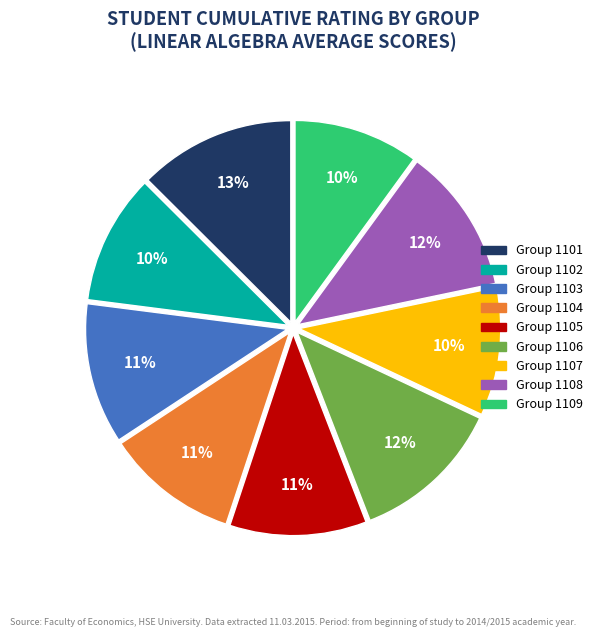

To the nearest percent, what is the difference between the largest and smallest slice percentages?

3%